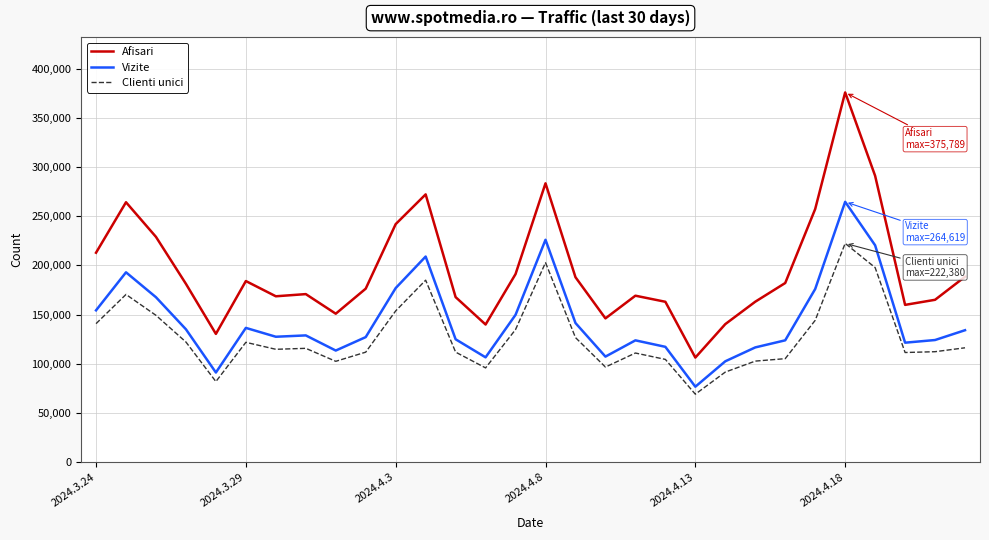

List the series in order of their peak value, lowest first.

Clienti unici, Vizite, Afisari